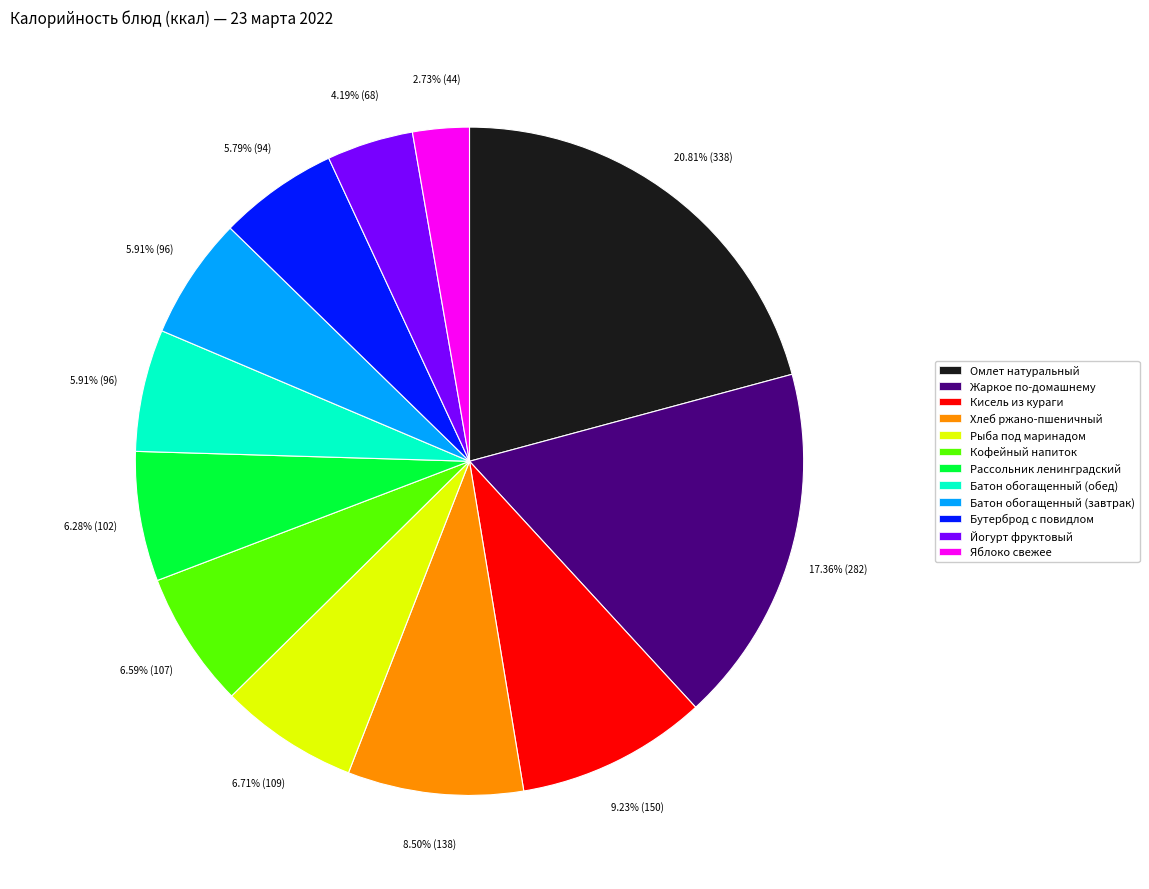

How many slices are in this pie chart?

12